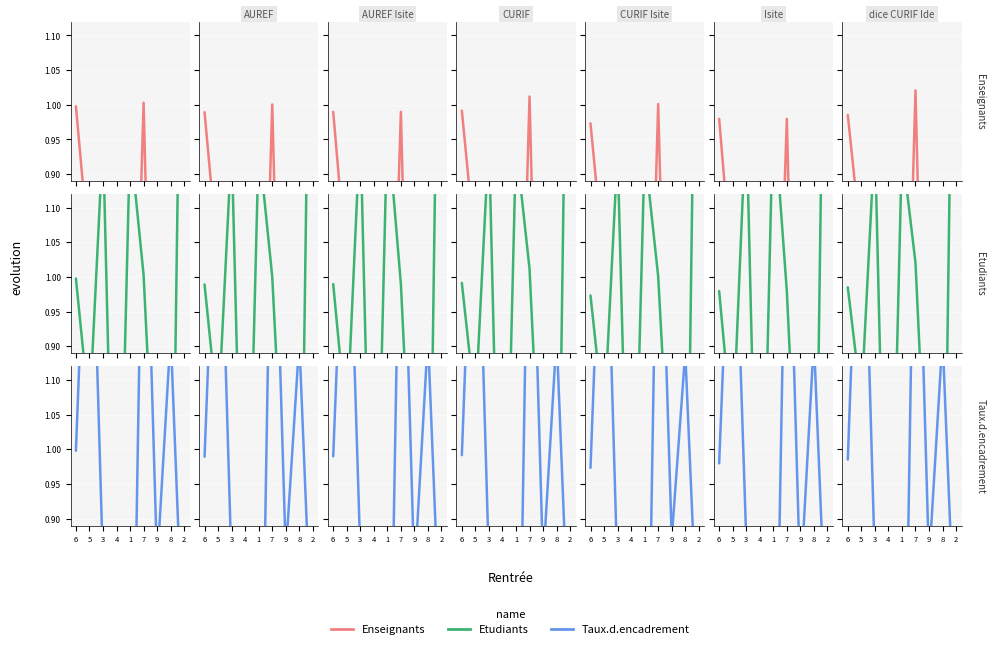

At which category does the chart reach its minimum across all series?

2